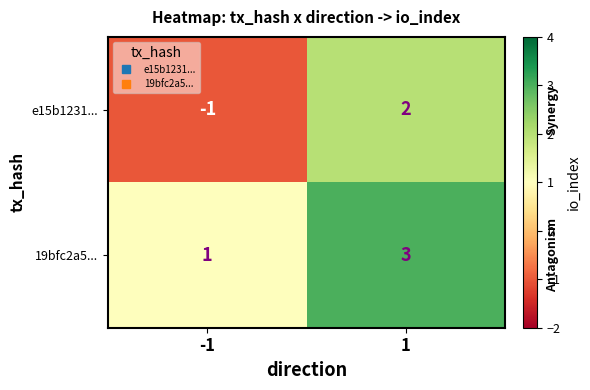

What is the maximum value shown in the chart?

3